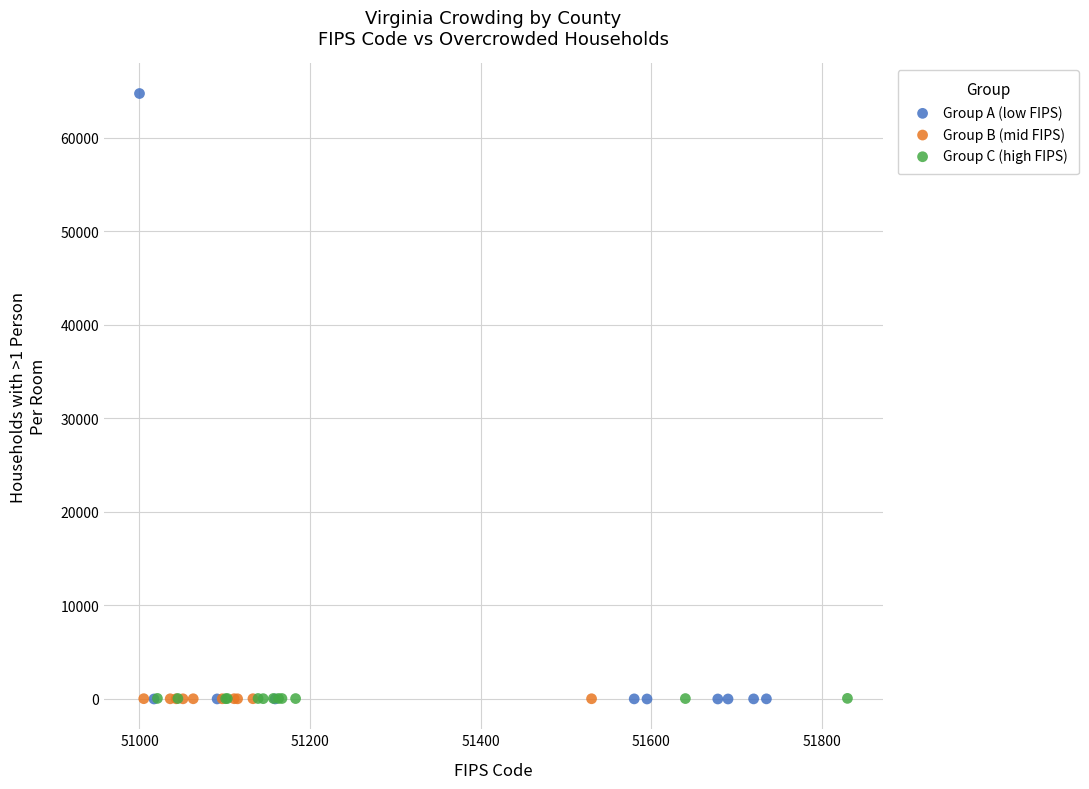

Which series has the widest spread of Y values?

Group A (low FIPS)